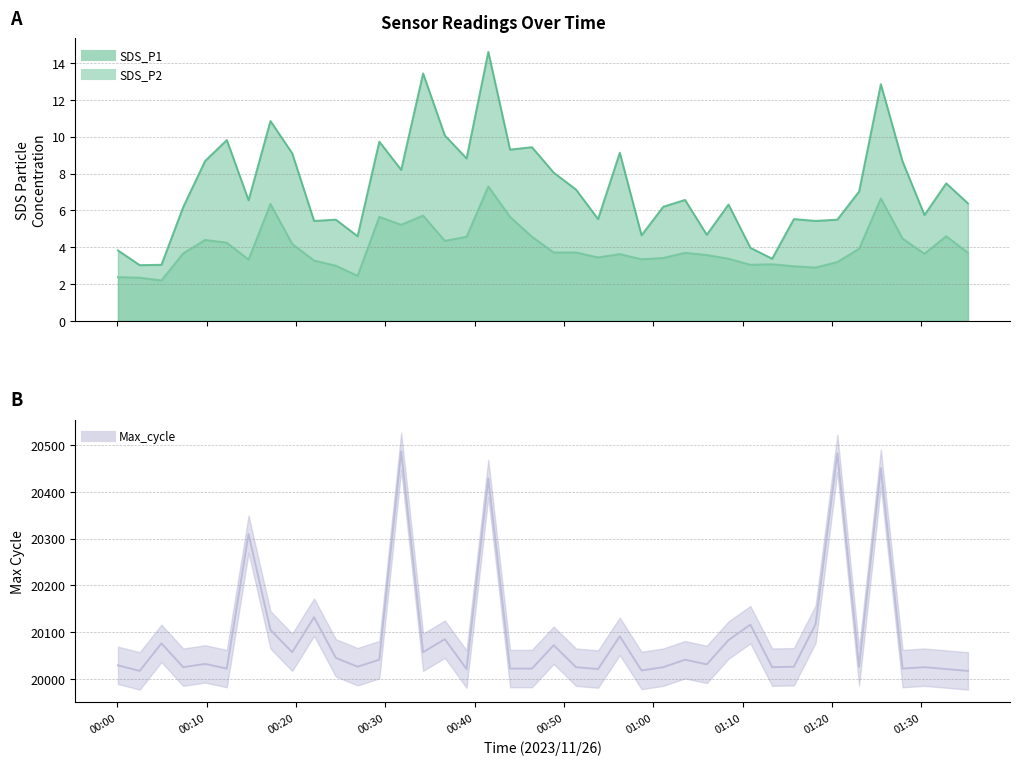

Count the number of categories in the chart.

40